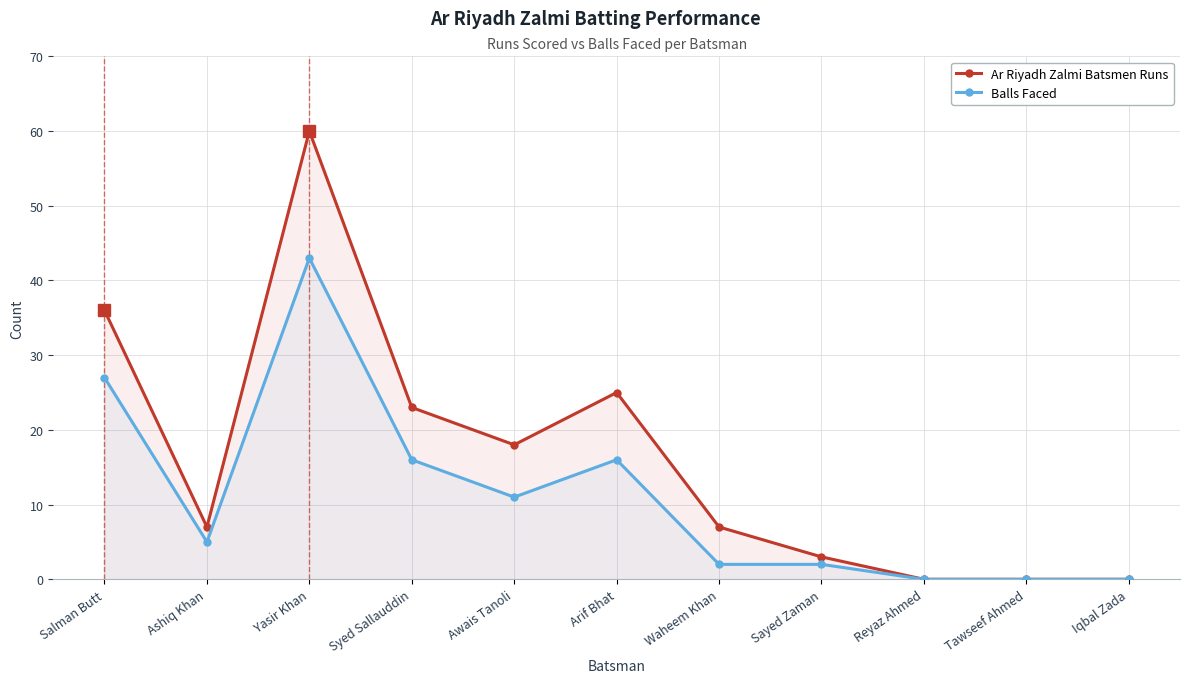

Between Yasir Khan and Sayed Zaman, which series saw the biggest shift?

Ar Riyadh Zalmi Batsmen Runs